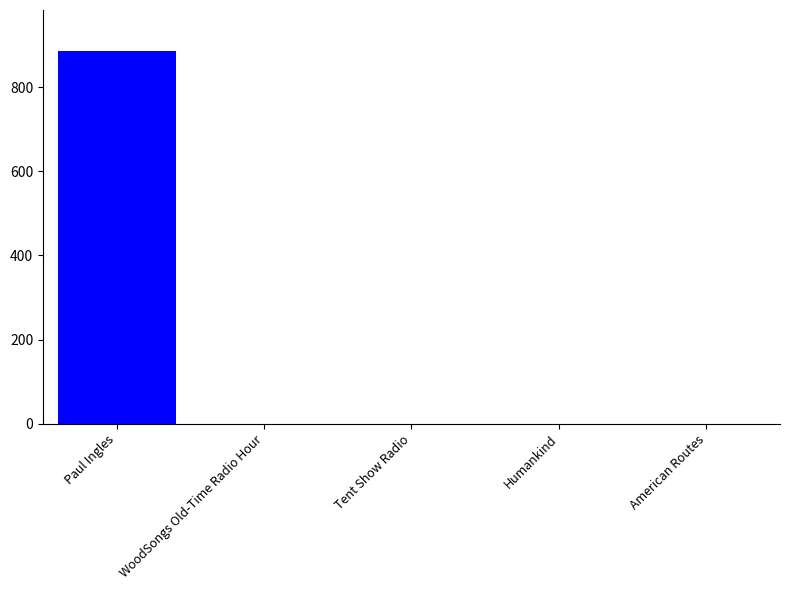

What is the sum of all values?

885